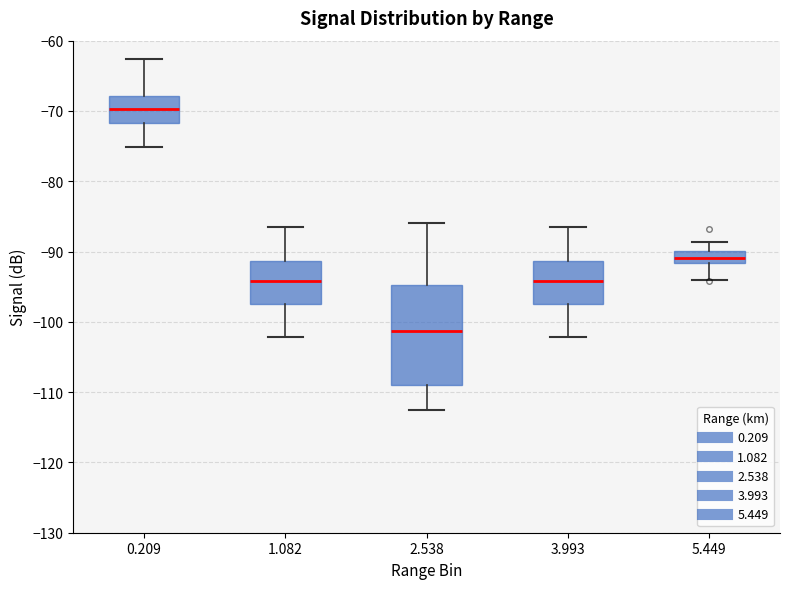

Reading left to right, read every box against the y-axis: the position of its median line, the range the box covers, and the ends of its whiskers. The values are not printed on the chart, so give them approximately, as read against the axis.

0.209: median -70, box -72 to -68, whiskers -75 to -63
1.082: median -94, box -98 to -91, whiskers -102 to -86
2.538: median -101, box -109 to -95, whiskers -112 to -86
3.993: median -94, box -98 to -91, whiskers -102 to -86
5.449: median -91, box -92 to -90, whiskers -94 to -89